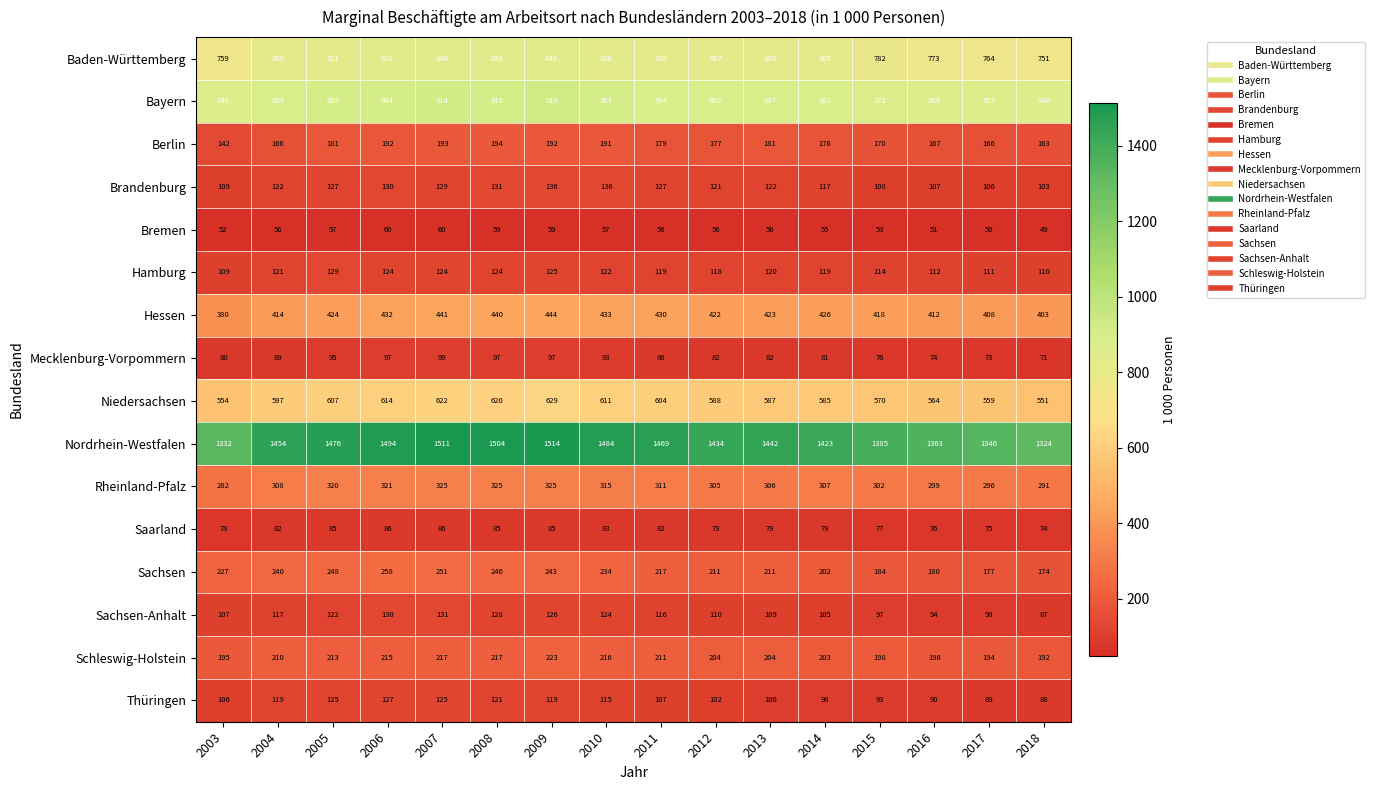

What is the difference between the second highest and minimum values in the Hamburg series?

16